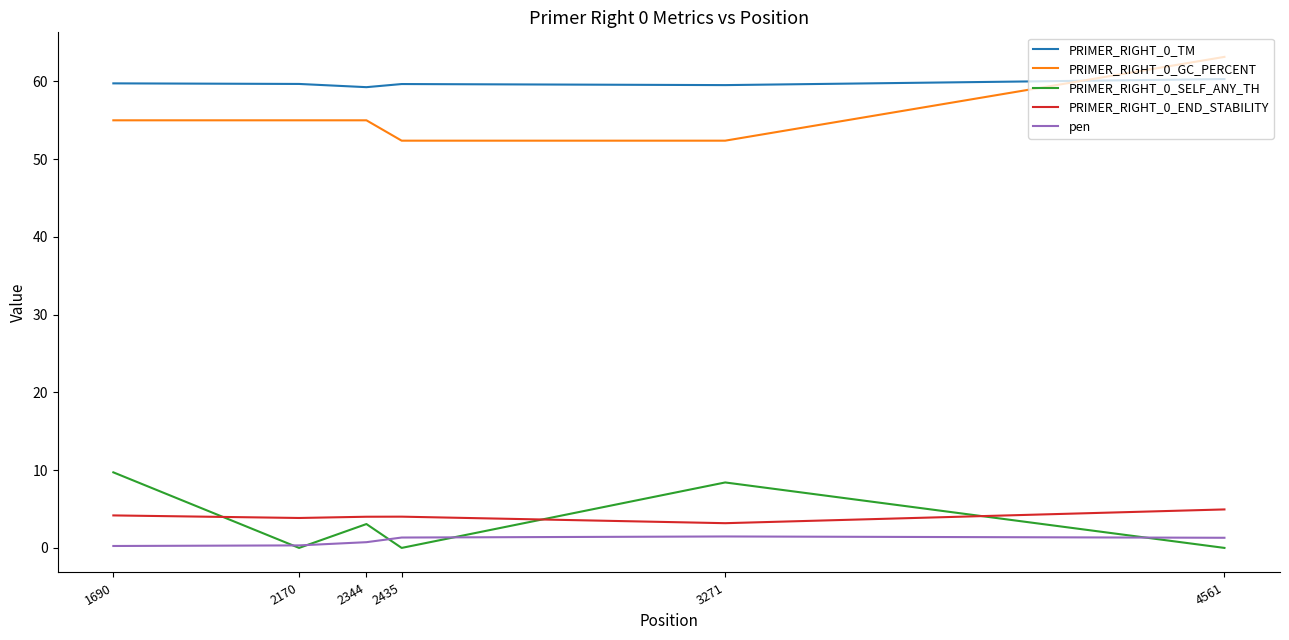

Where is the first local maximum for PRIMER_RIGHT_0_SELF_ANY_TH?

2344